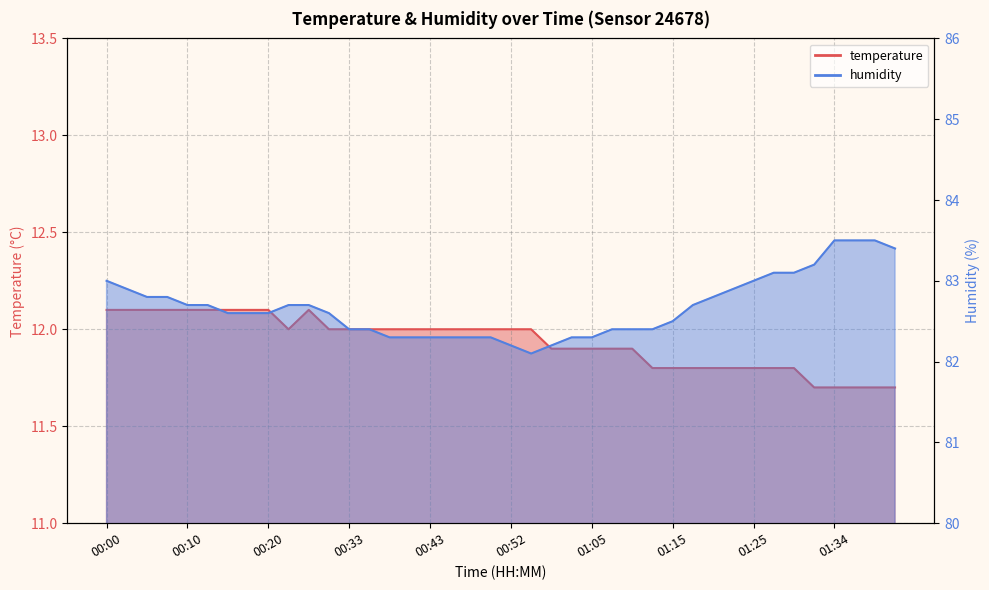

Is the value of temperature at 01:05 greater than the value of humidity at 00:05?

No